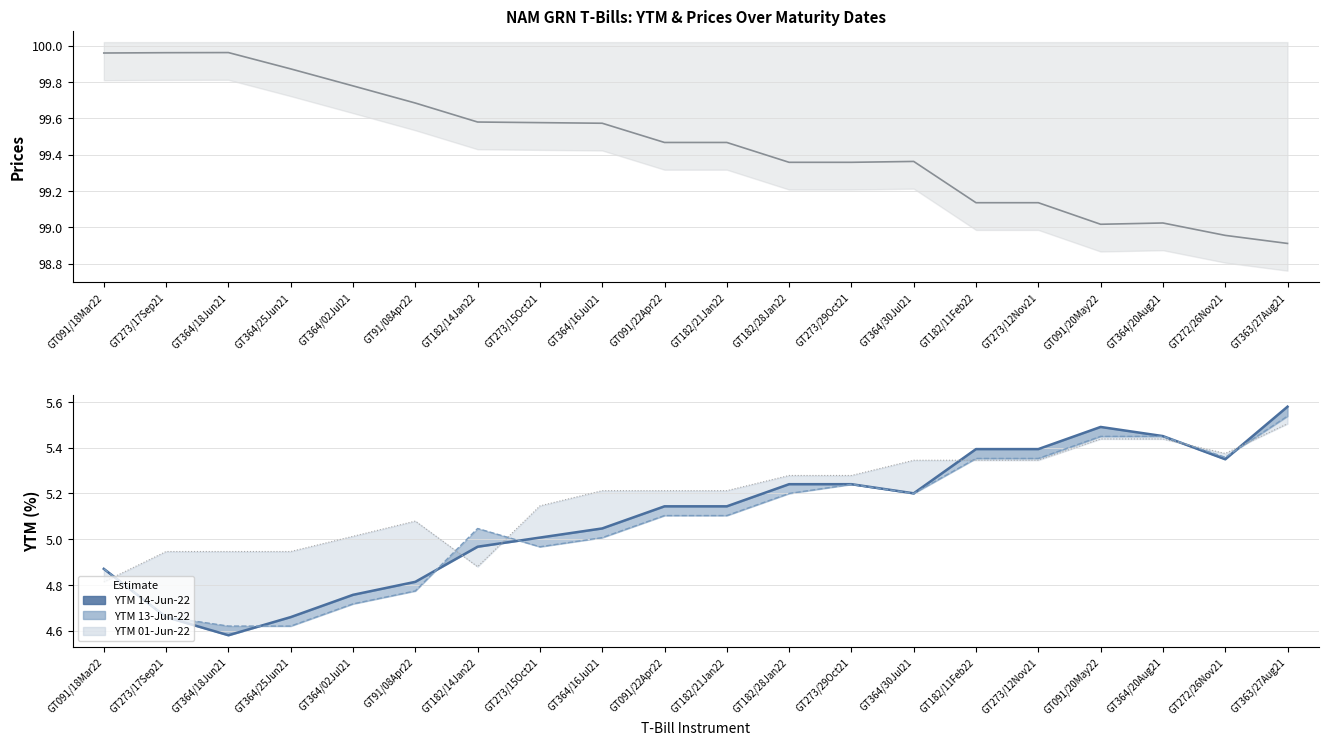

Where is the first local minimum for YTM% (2022-06-01)?

GT182/14Jan22